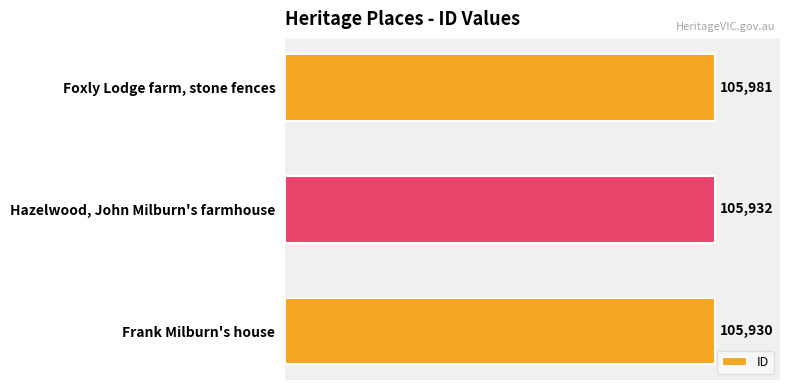

Count the number of categories in the chart.

3